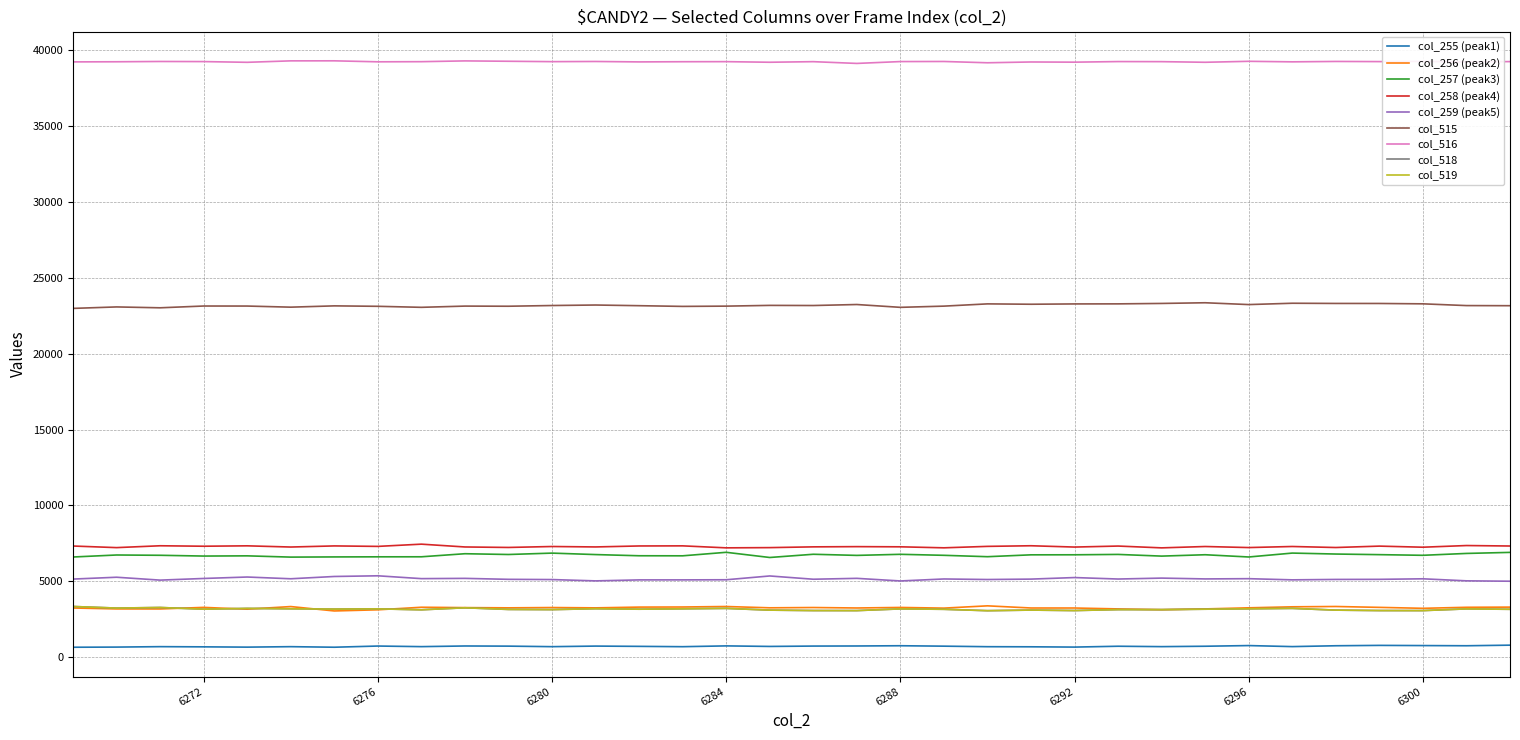

Which series has the largest total across all categories?

col_516